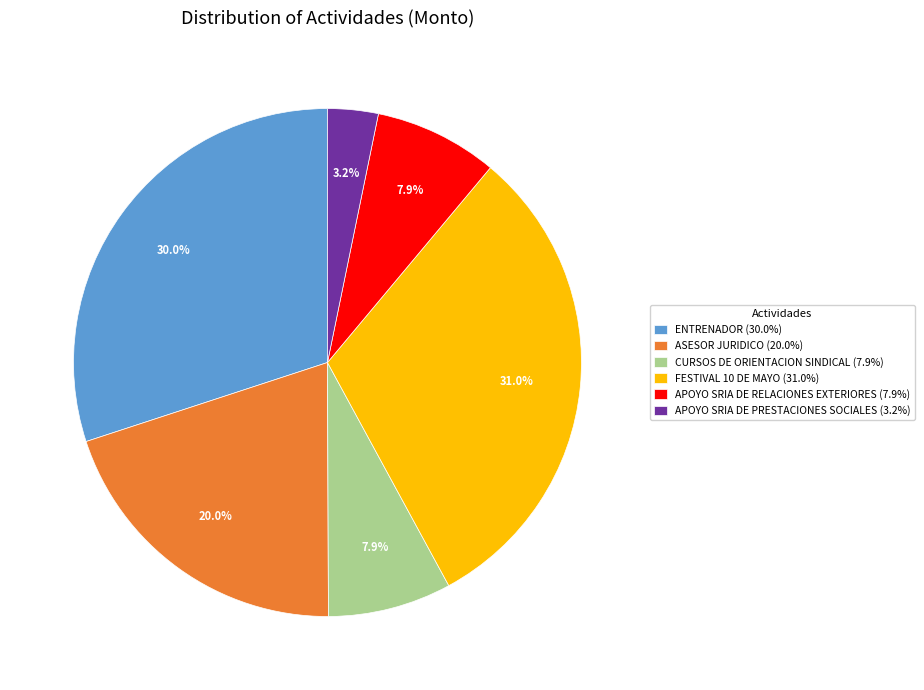

To the nearest percent, what is the average slice percentage?

17%